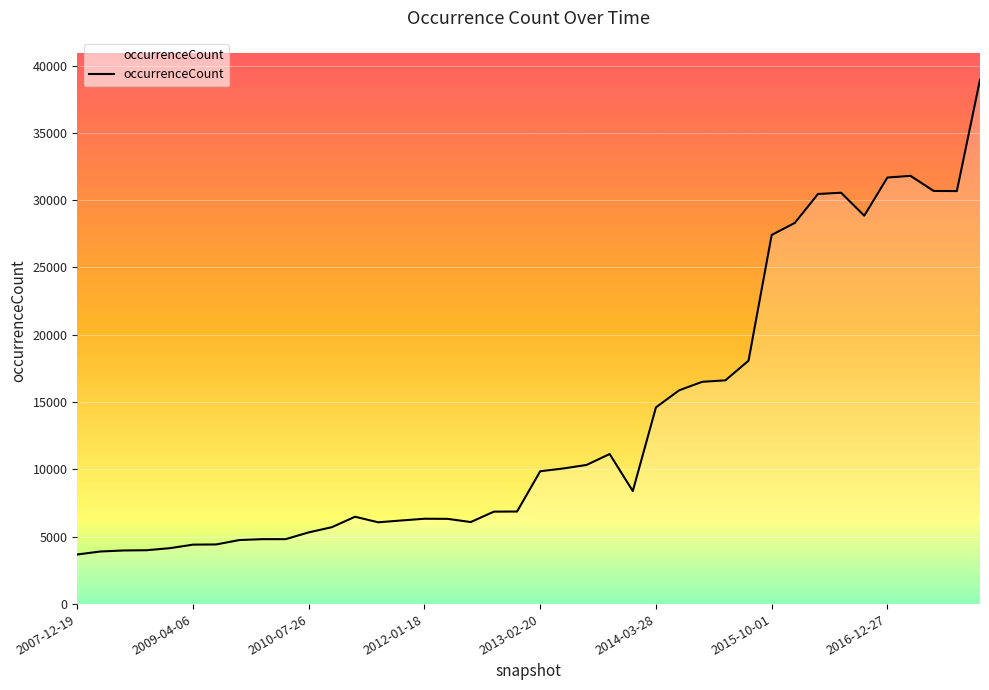

What is the difference between the maximum and minimum values?

35255